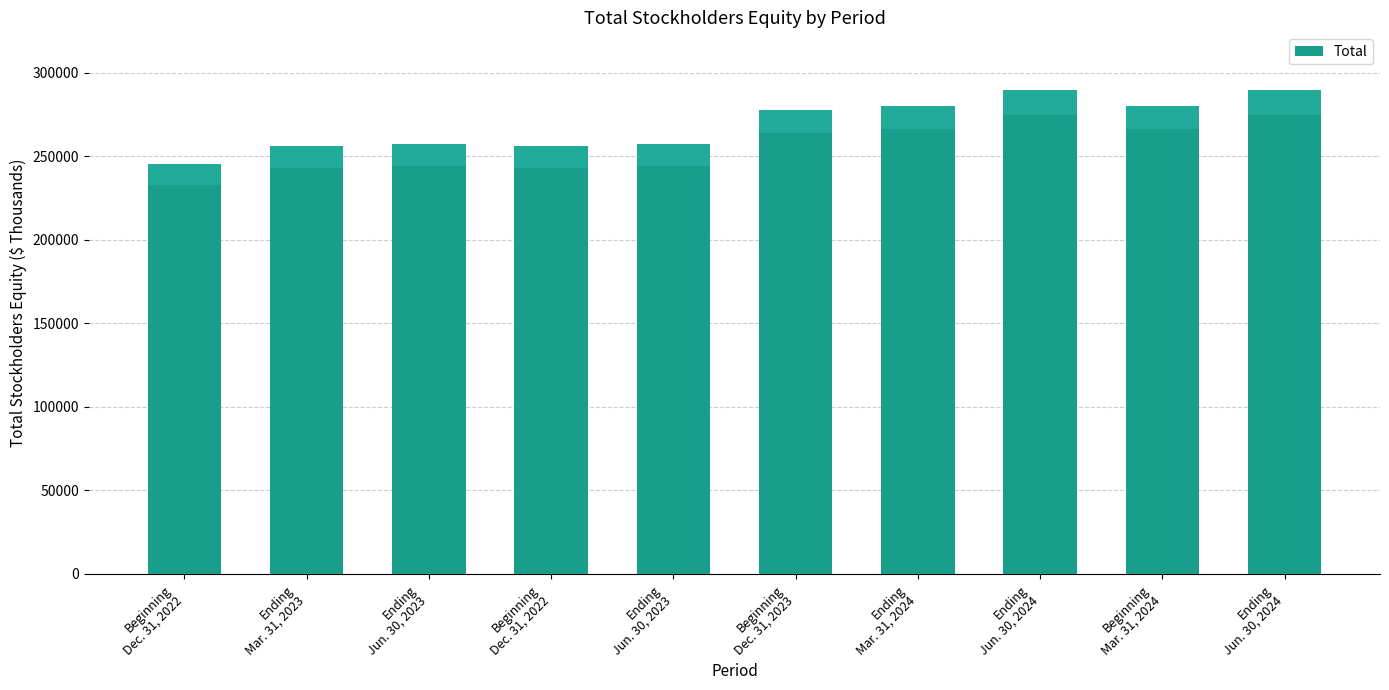

List the labels in order of value, smallest first.

Beginning
Dec. 31, 2022, Ending
Mar. 31, 2023, Beginning
Dec. 31, 2022, Ending
Jun. 30, 2023, Ending
Jun. 30, 2023, Beginning
Dec. 31, 2023, Ending
Mar. 31, 2024, Beginning
Mar. 31, 2024, Ending
Jun. 30, 2024, Ending
Jun. 30, 2024